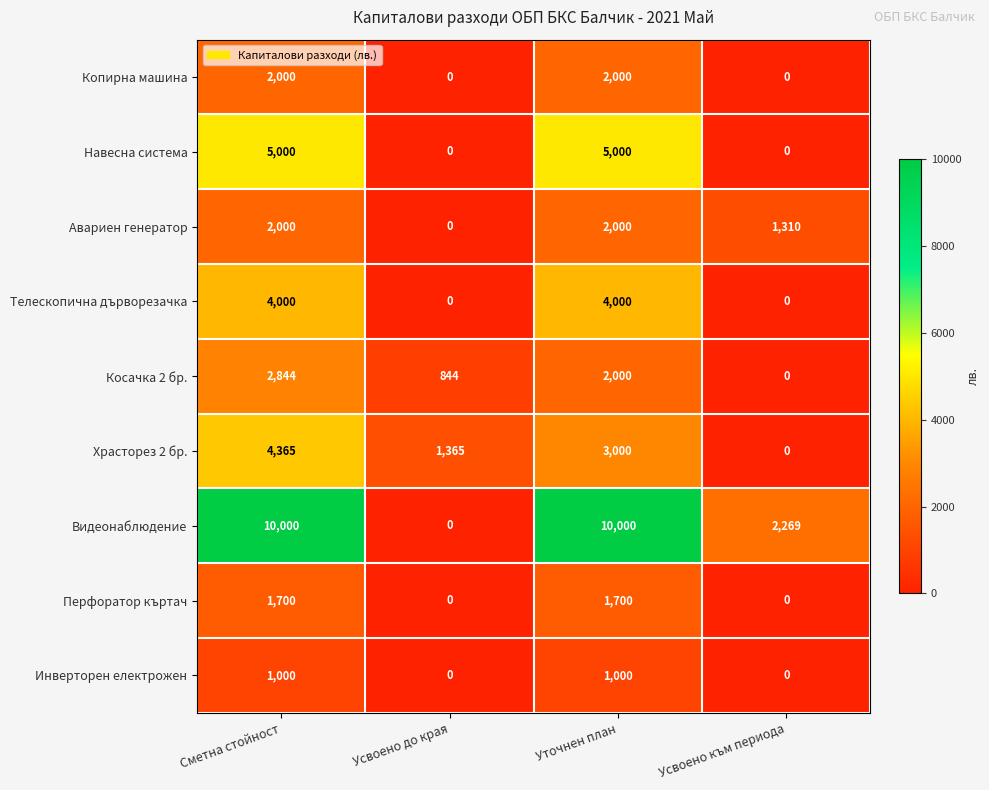

What is the sum of the Инверторен електрожен values at Усвоено към периода and Уточнен план?

1000